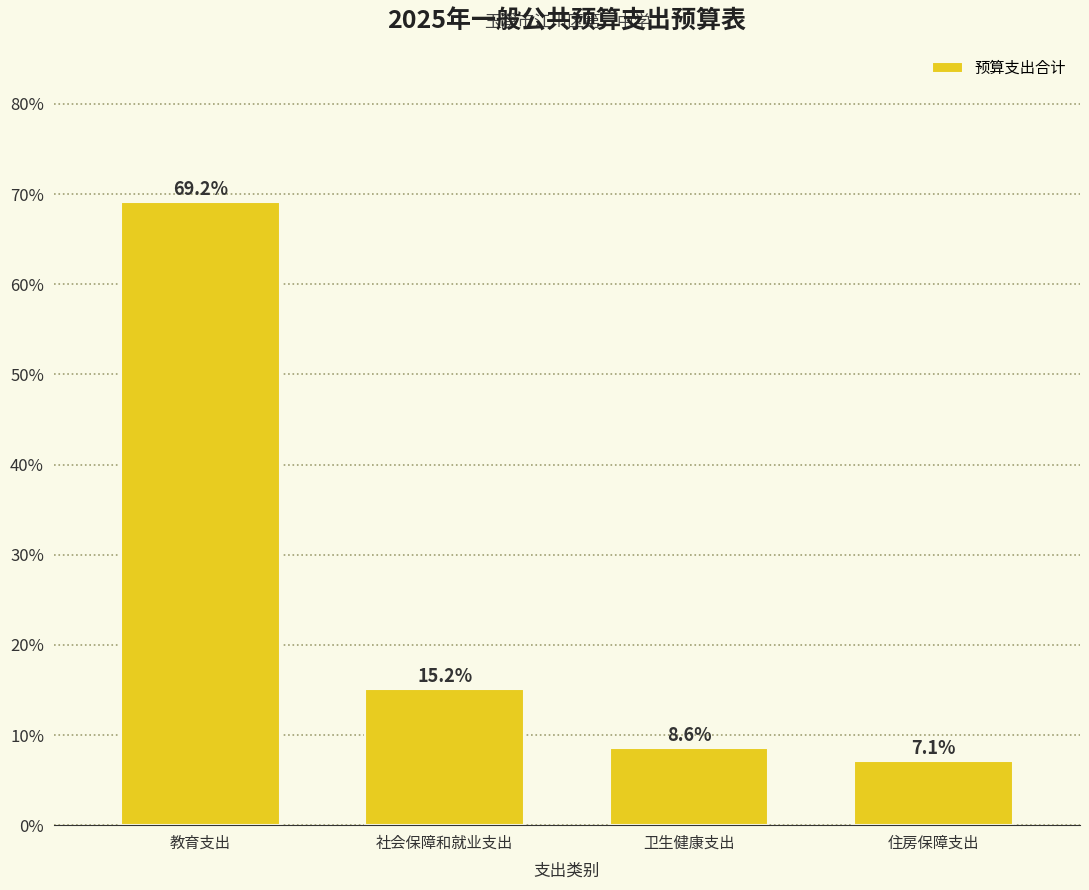

Reading left to right, what are all the values shown in this chart?

69.2	15.2	8.6	7.1